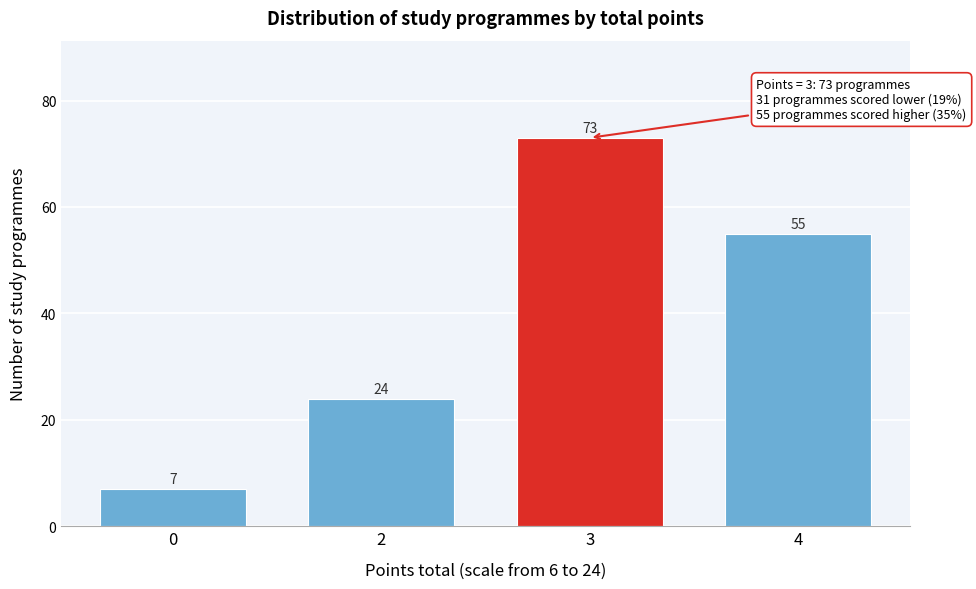

Reading left to right, extract all data points from this chart.

0=7	2=24	3=73	4=55